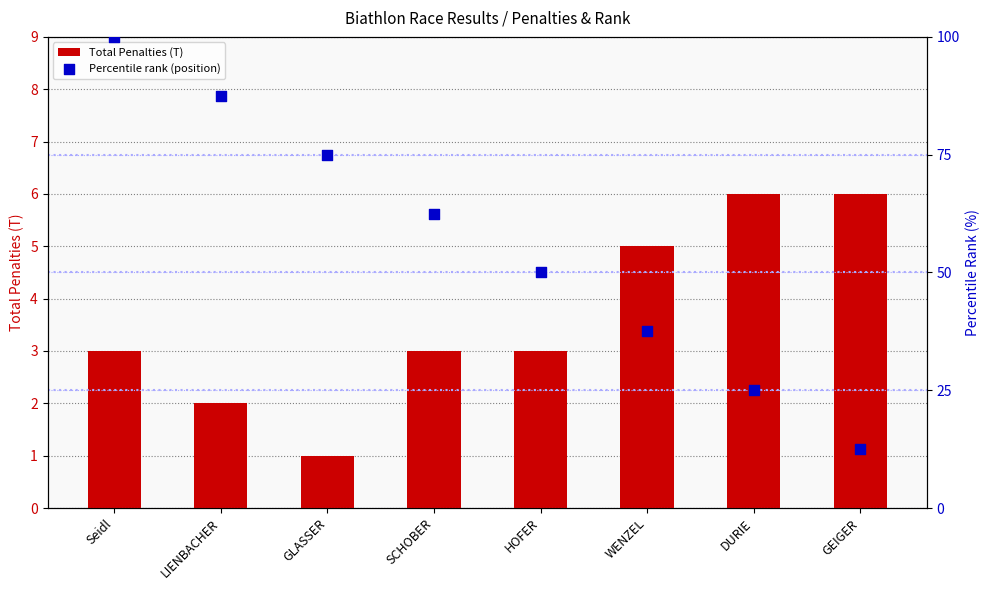

What is the total value across all series at Seidl?

103.0